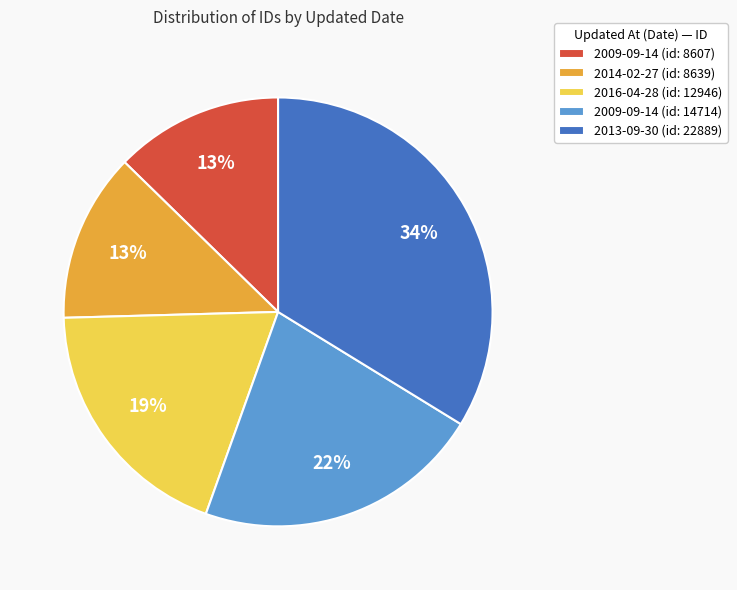

What percentage is the 2009-09-14 (id: 14714) slice, to the nearest percent?

22%